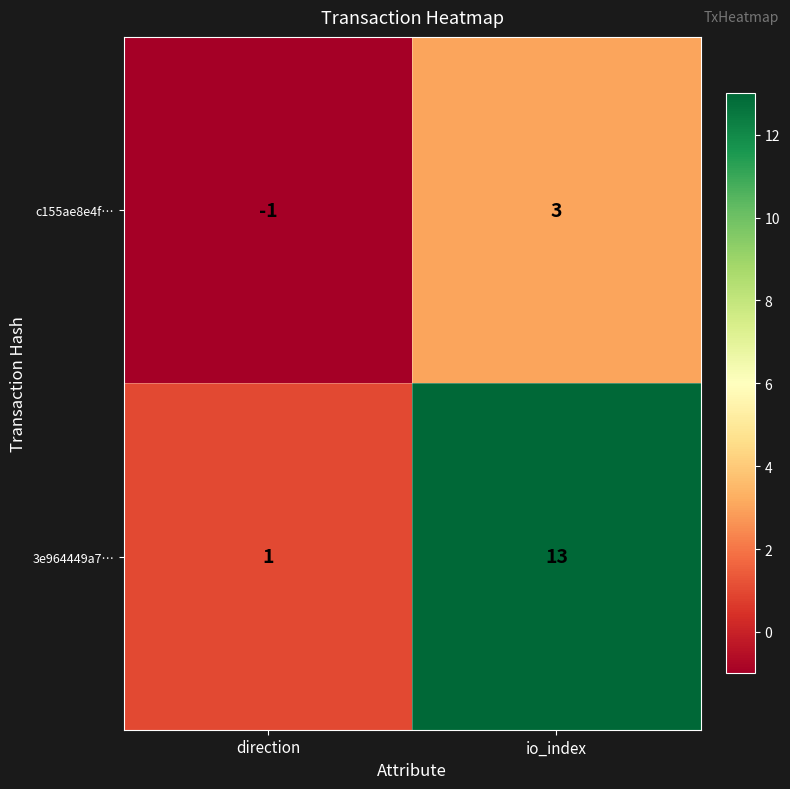

What is the sum of the 3e964449a7… values at direction and io_index?

14